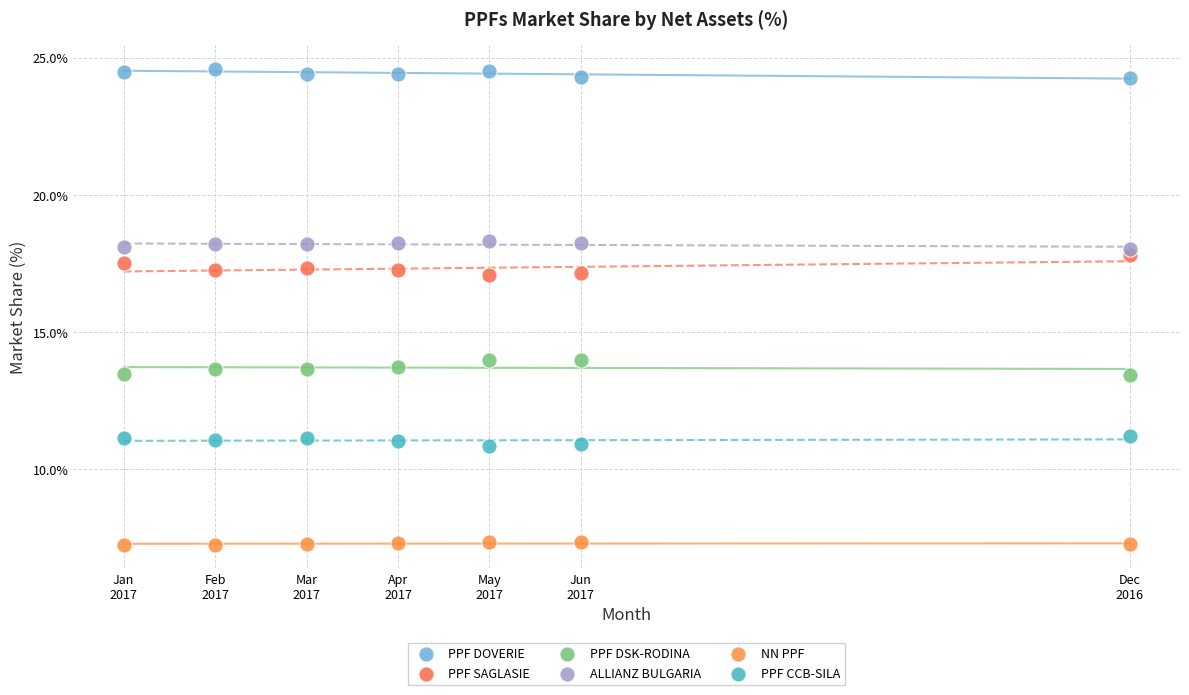

Which series contains the lowest Y value?

NN PPF